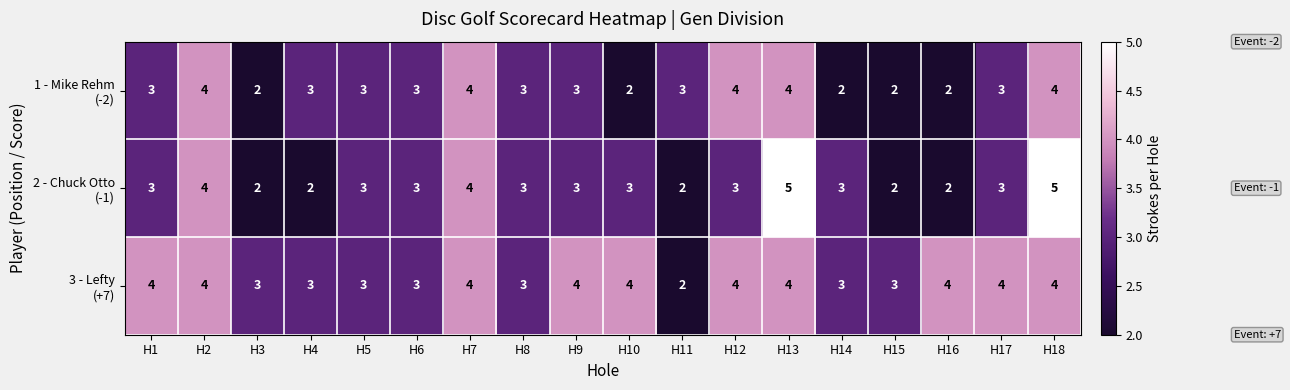

How many distinct data groups are displayed?

3